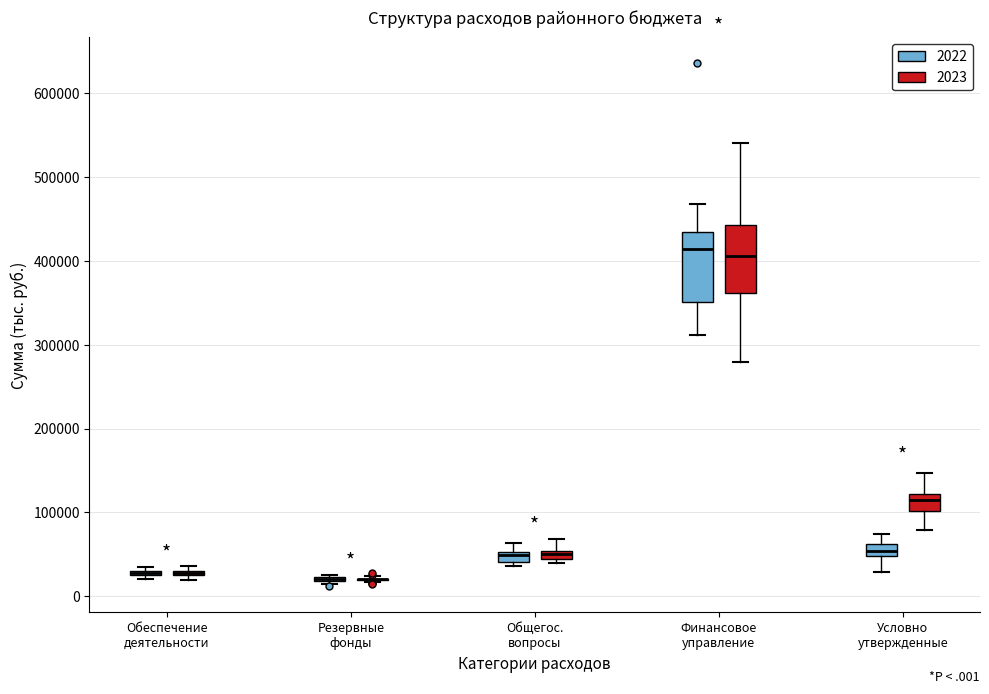

Where does the lower whisker of the box for Финансовое управление (2022) end on the y-axis? The values are not printed on the chart, so give them approximately, as read against the axis.

310000